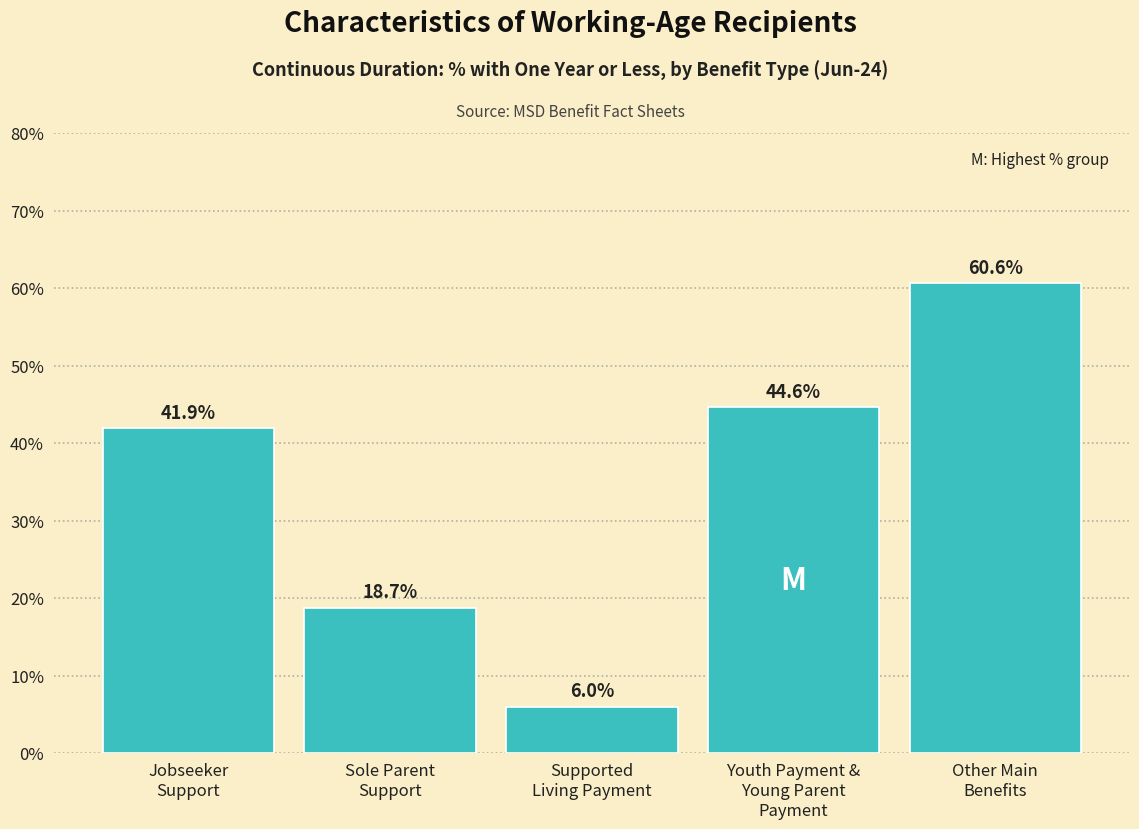

Reading left to right, list all the values displayed in this chart.

41.9	18.7	6.0	44.6	60.6